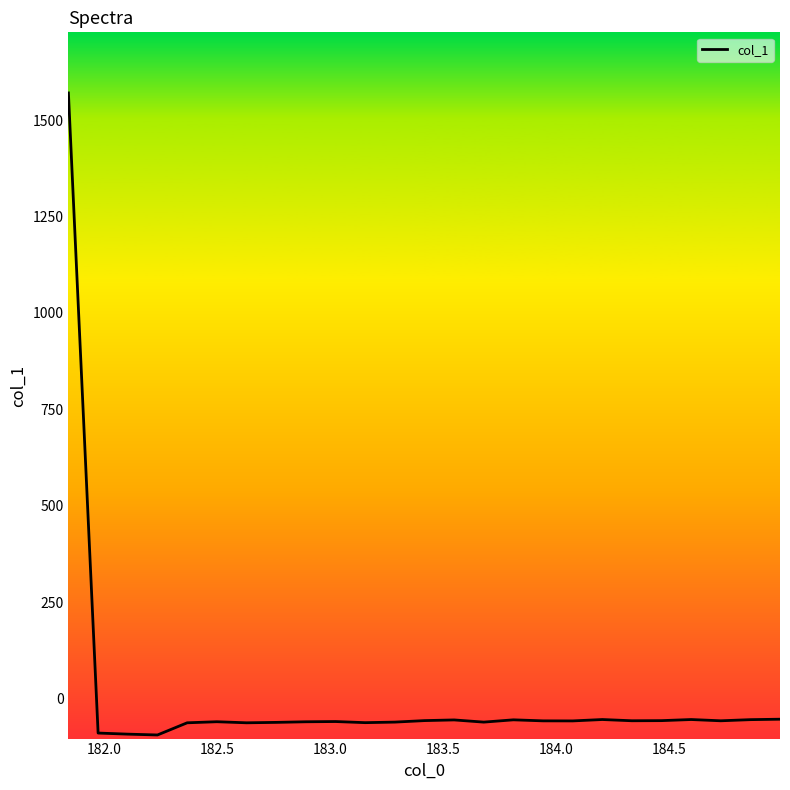

What is the greatest value displayed?

1570.2